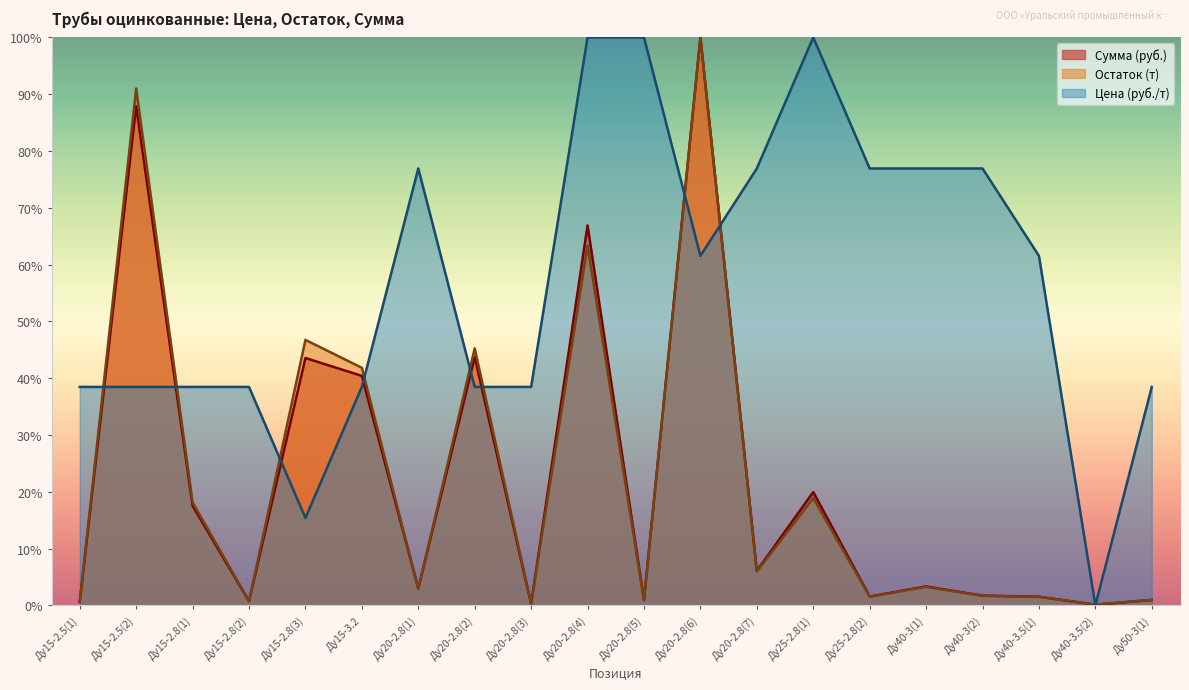

What is the maximum value for Сумма (руб.)?

100.0